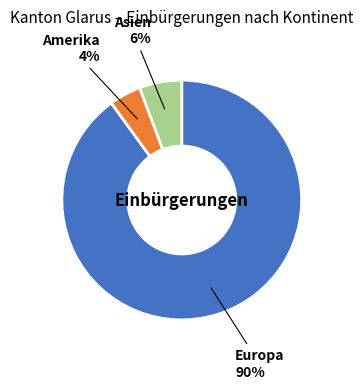

To the nearest percent, what is the average slice percentage?

33%